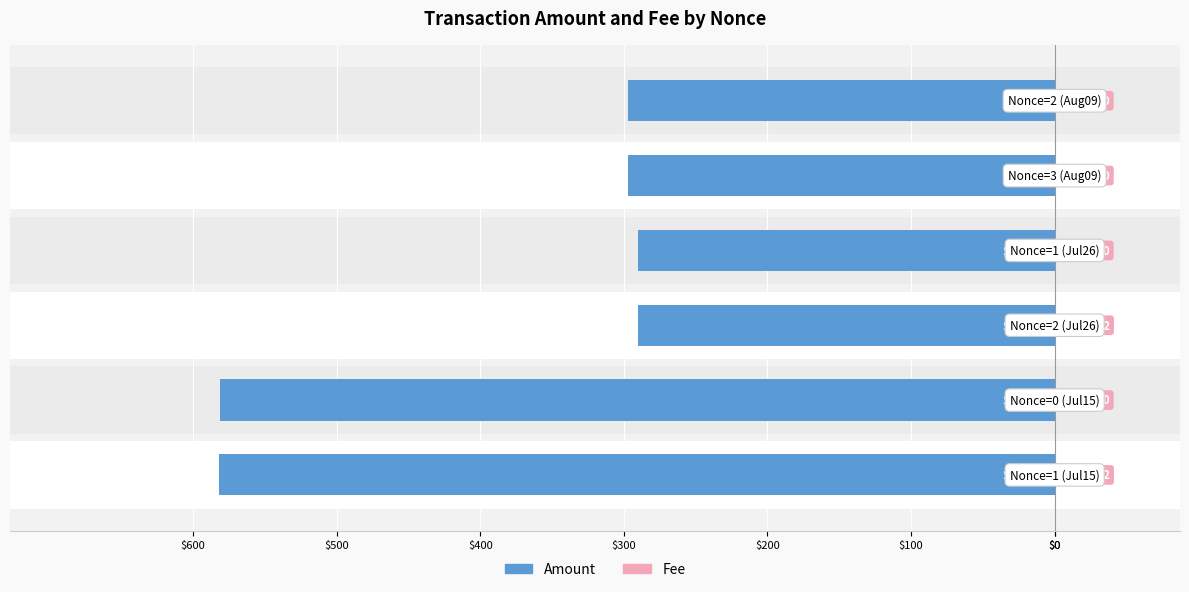

Reading right to left, extract all data points from this chart.

Amount: -296.9	-297.0	-289.9	-290.0	-581.0	-582.0
Fee: 0.1	0.0	0.1	0.0	0.1	0.0